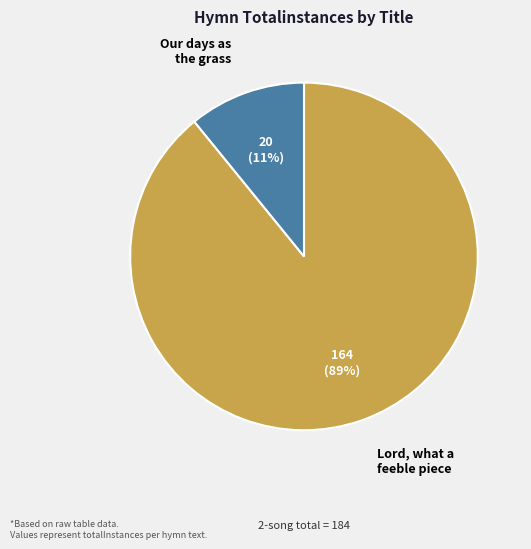

Is there a majority slice in this chart?

Yes